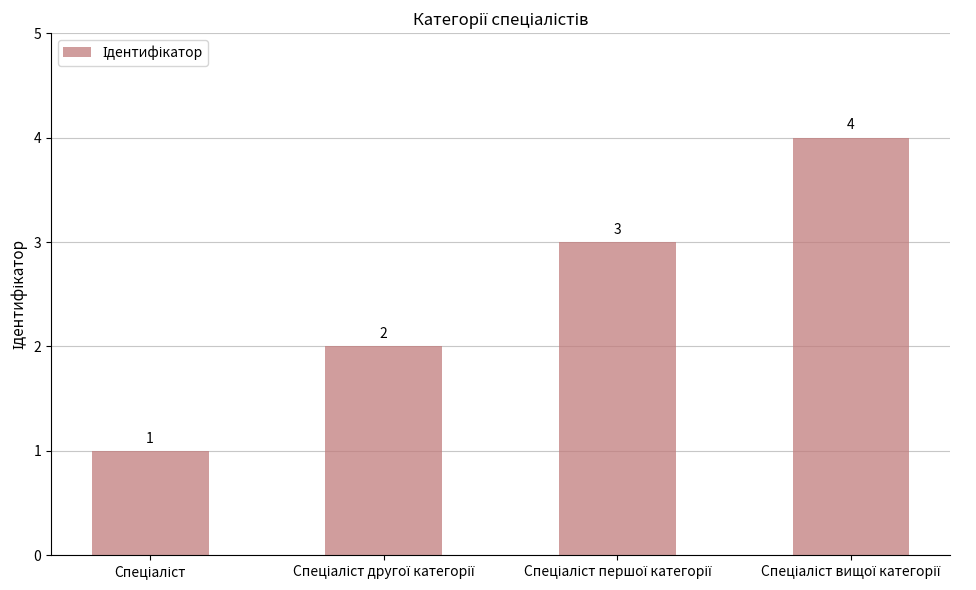

What is the value of the 1st bar from the left?

1